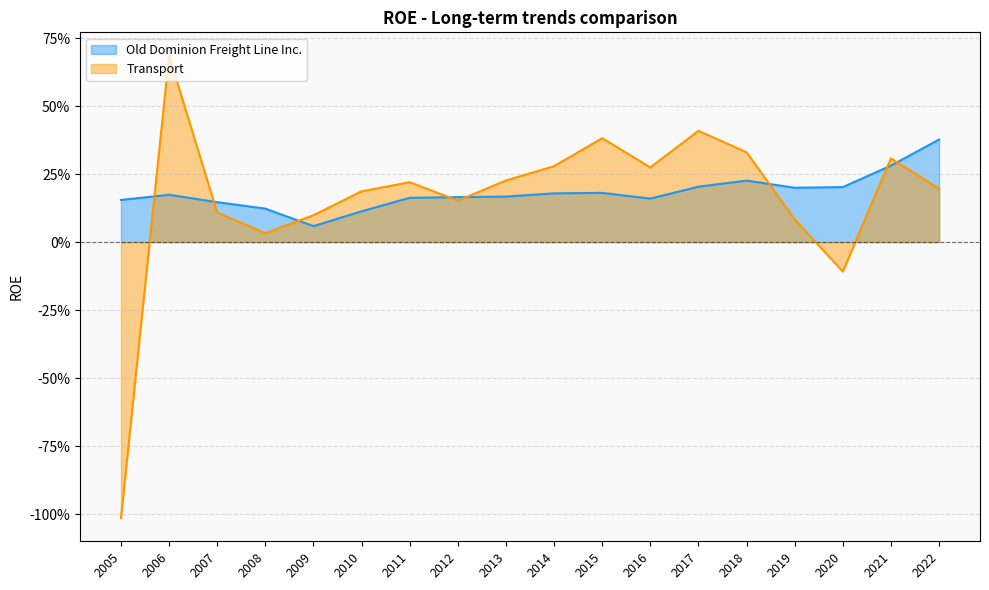

List the series in order of their peak value, lowest first.

Old Dominion Freight Line Inc., Transport